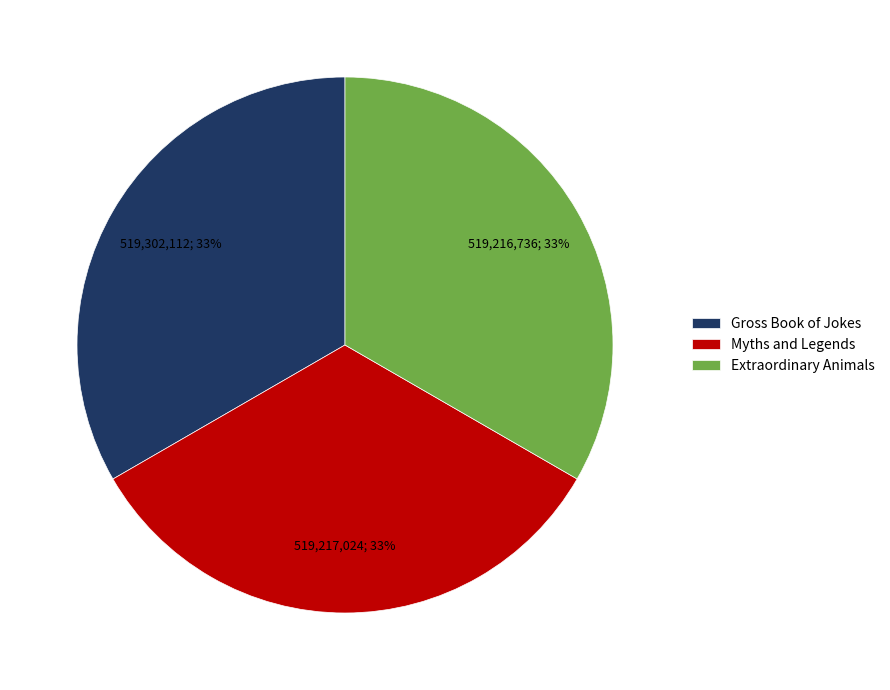

True or false: Myths and Legends accounts for 33% of the total.

True